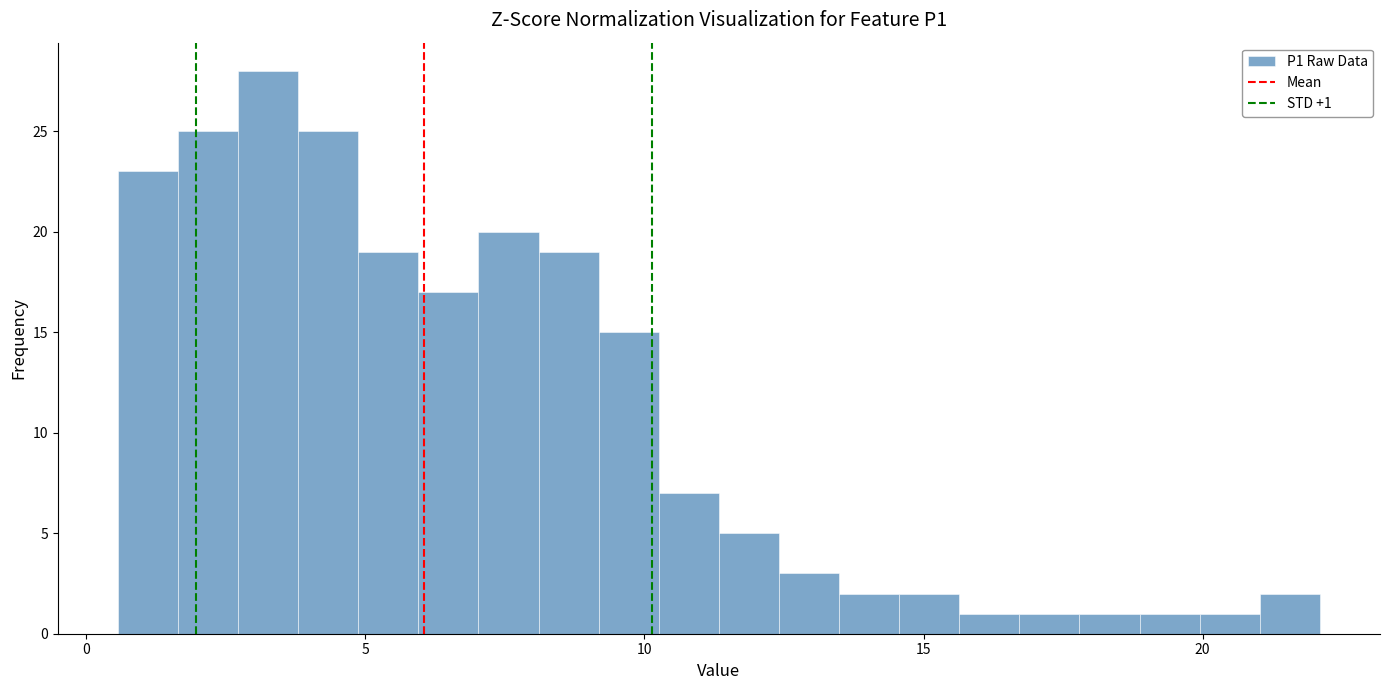

Around what value on the x-axis is the tallest bar? Give the approximate position of its centre, as read against the axis.

3.5